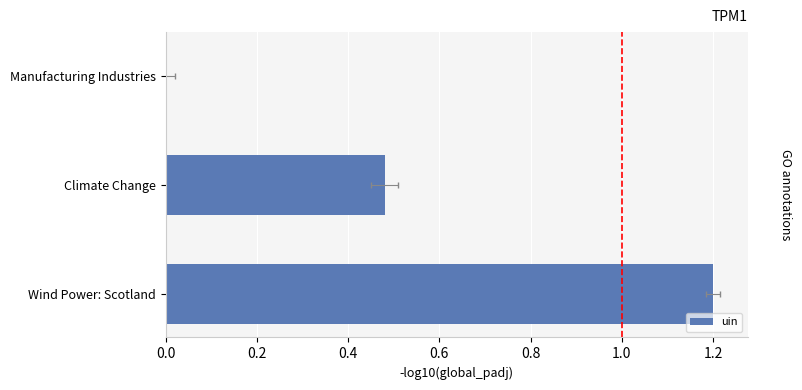

Reading left to right, transcribe all the data shown in this chart.

0.0	0.5	1.2